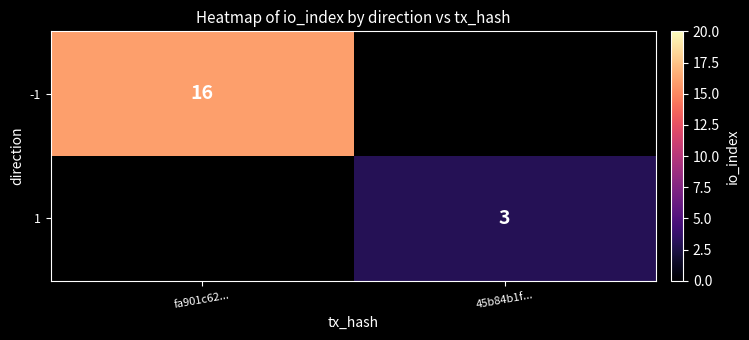

How many series are shown in this chart?

2